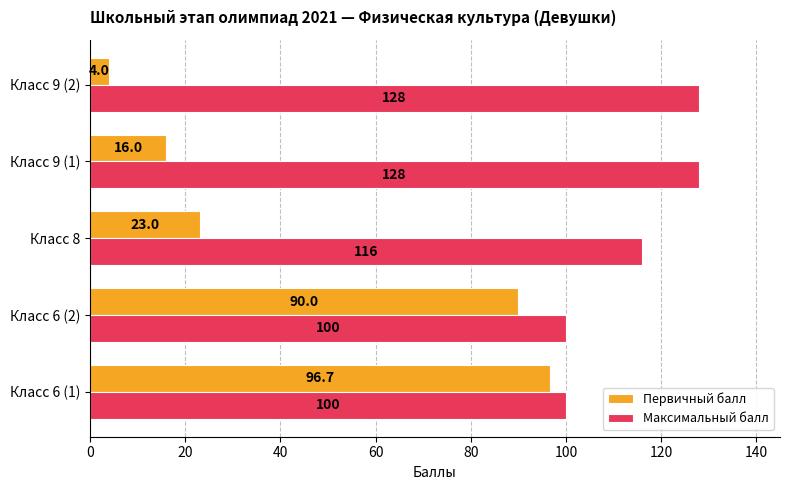

What is the difference between the Максимальный балл values at Класс 6 (2) and Класс 8?

16.0